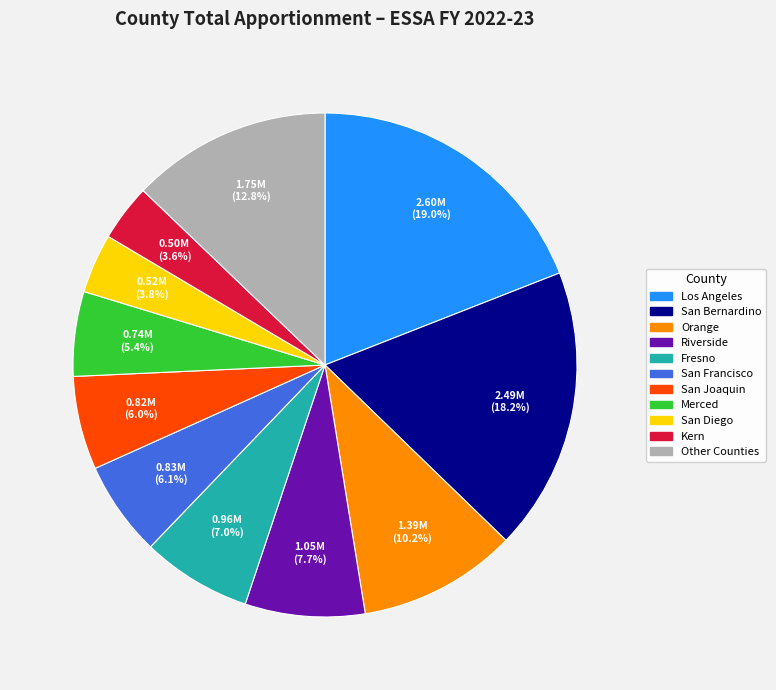

How many segments does this pie chart have?

11